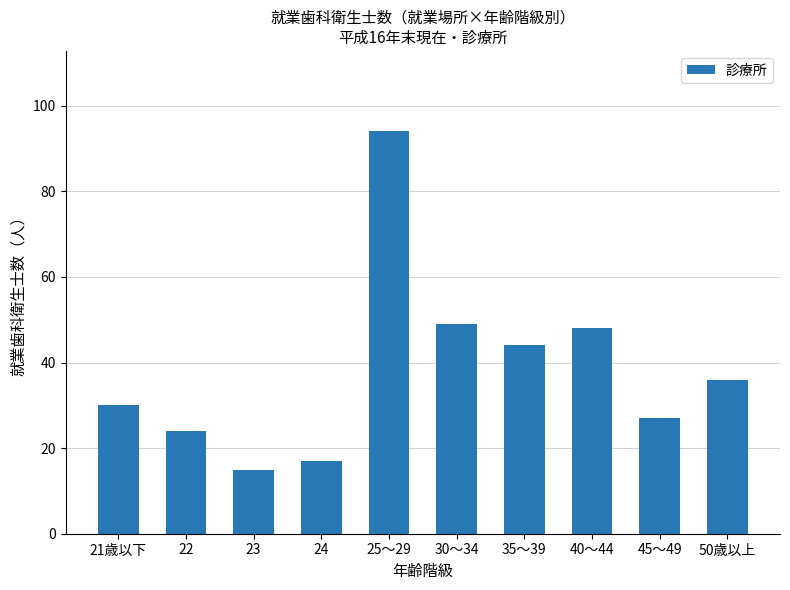

The chart shows a value of 12 at 22. True or false?

False